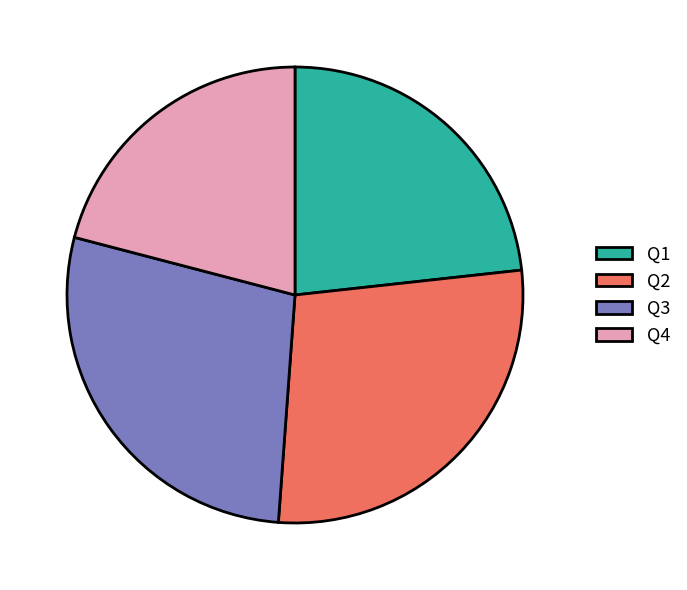

Is there a majority slice in this chart?

No